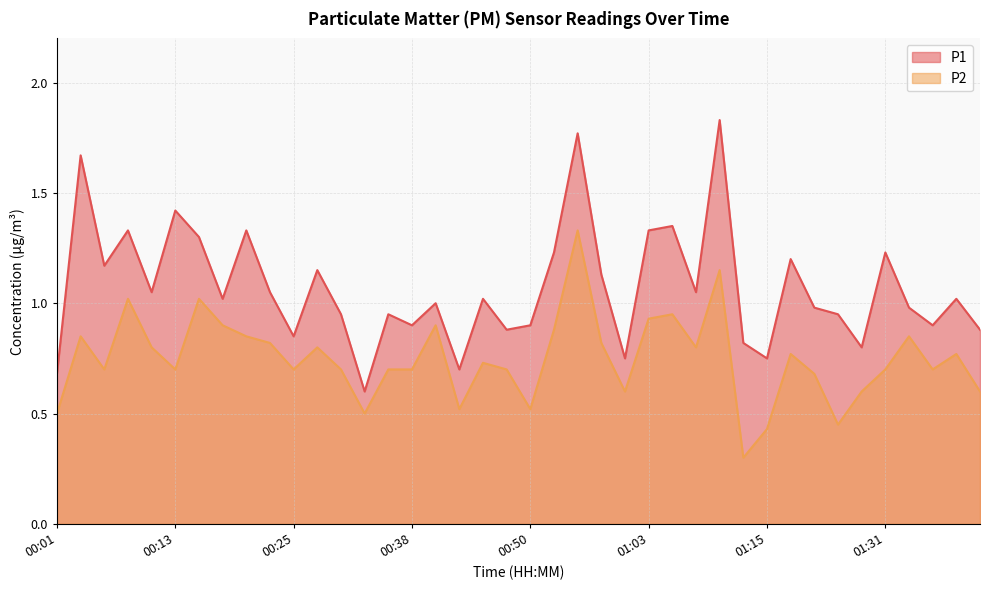

Reading right to left, what are all the values shown in this chart?

P1: 0.9	1.0	0.9	1.0	1.2	0.8	0.9	1.0	1.2	0.8	0.8	1.8	1.1	1.4	1.3	0.8	1.1	1.8	1.2	0.9	0.9	1.0	0.7	1.0	0.9	0.9	0.6	0.9	1.1	0.8	1.1	1.3	1.0	1.3	1.4	1.1	1.3	1.2	1.7	0.7
P2: 0.6	0.8	0.7	0.8	0.7	0.6	0.5	0.7	0.8	0.4	0.3	1.1	0.8	0.9	0.9	0.6	0.8	1.3	0.9	0.5	0.7	0.7	0.5	0.9	0.7	0.7	0.5	0.7	0.8	0.7	0.8	0.8	0.9	1.0	0.7	0.8	1.0	0.7	0.8	0.5